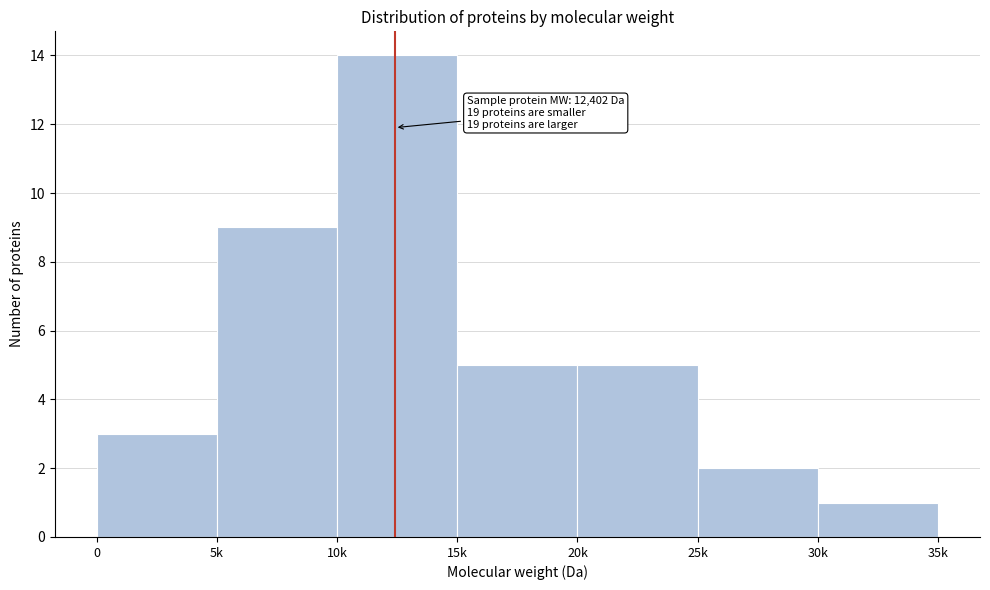

Reading left to right, list all the values displayed in this chart.

3	9	14	5	5	2	1